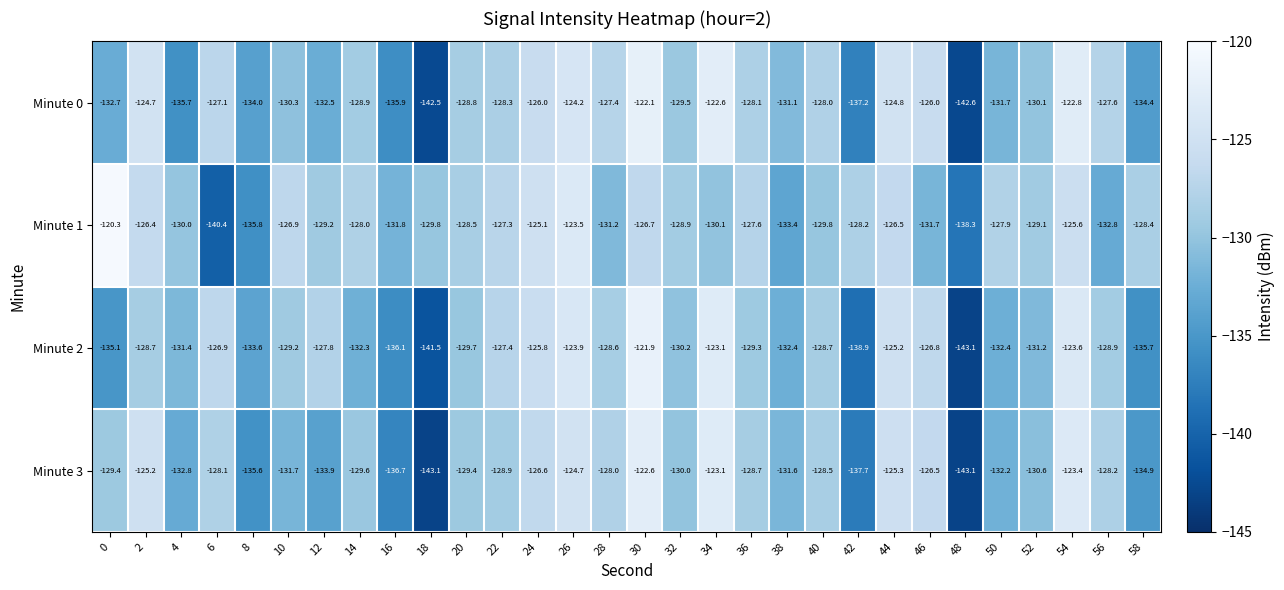

List the series in order of their peak value, lowest first.

Minute 3, Minute 0, Minute 2, Minute 1